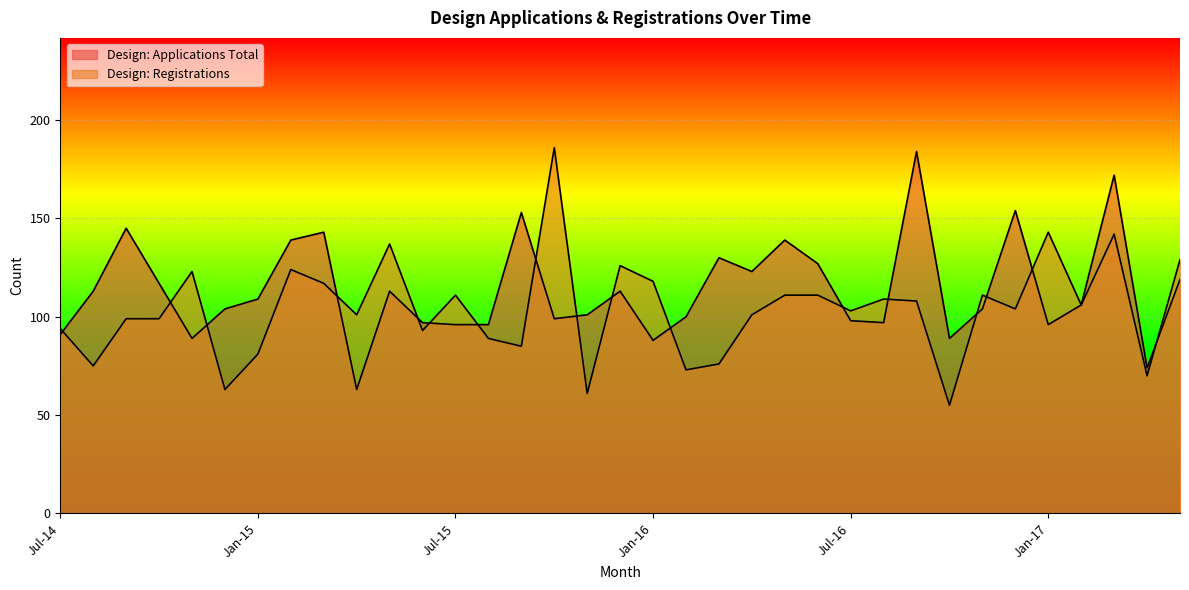

What is the value of the Design: Registrations point at the 31st from the left?

143